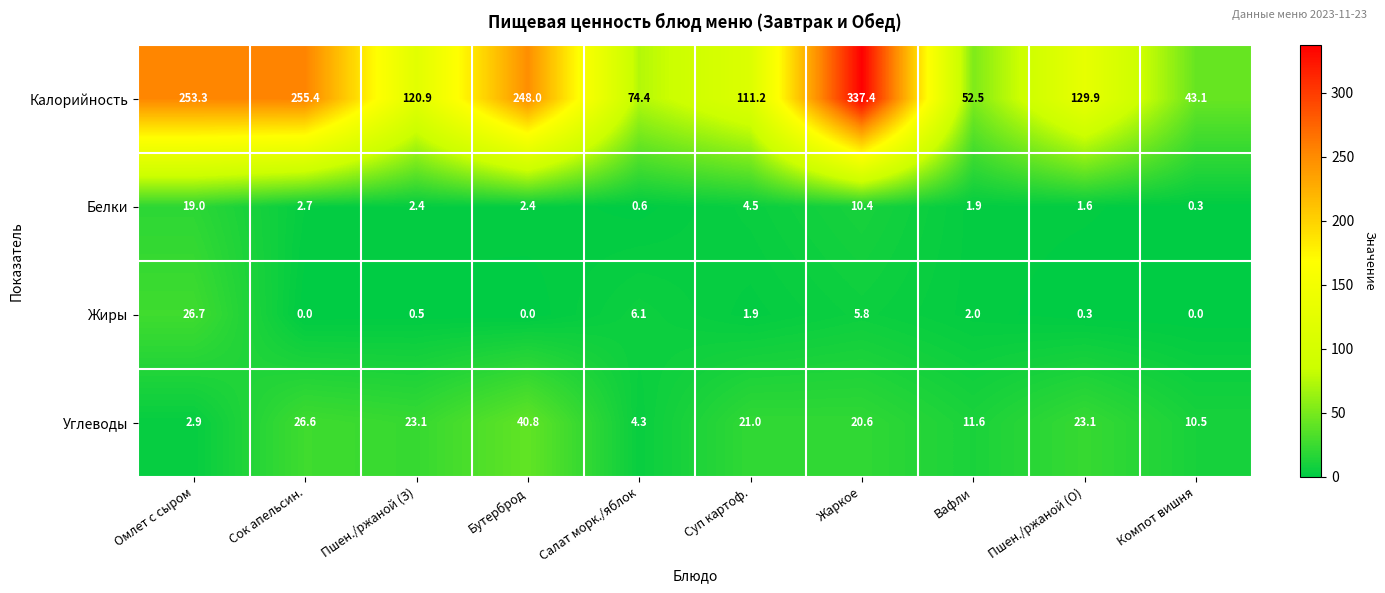

What is the sum of the Жиры values at Жаркое and Суп картоф.?

7.7